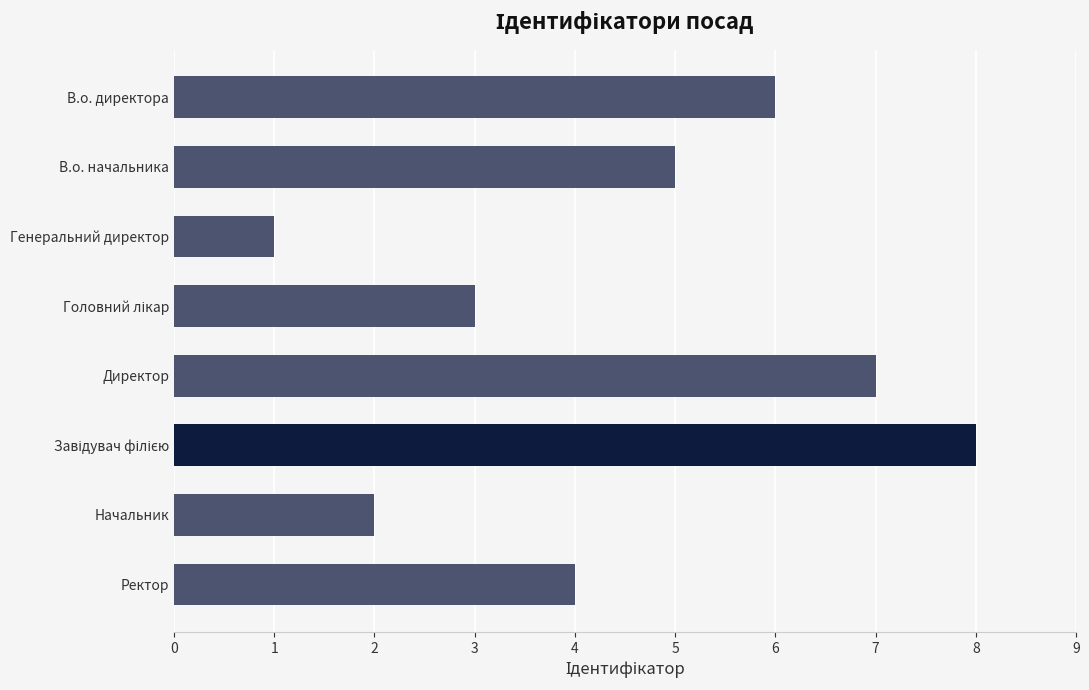

How many data points are less than 5?

4